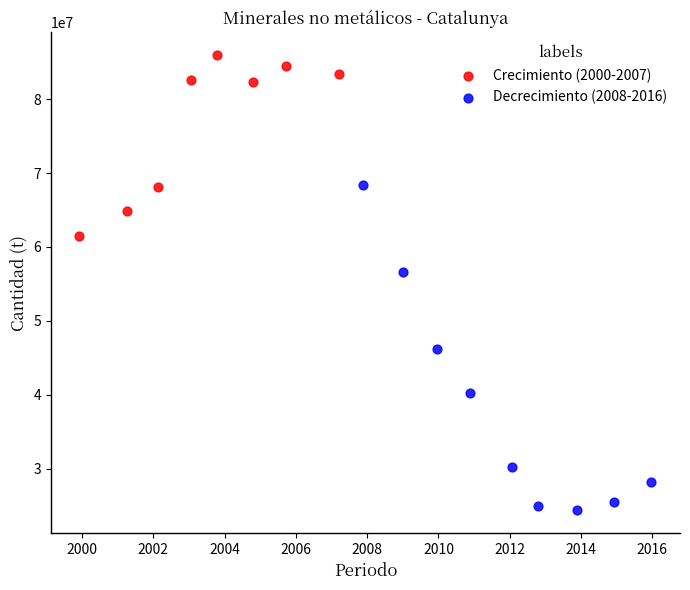

Which series has the largest Y range (max minus min)?

Decrecimiento (2008-2016)